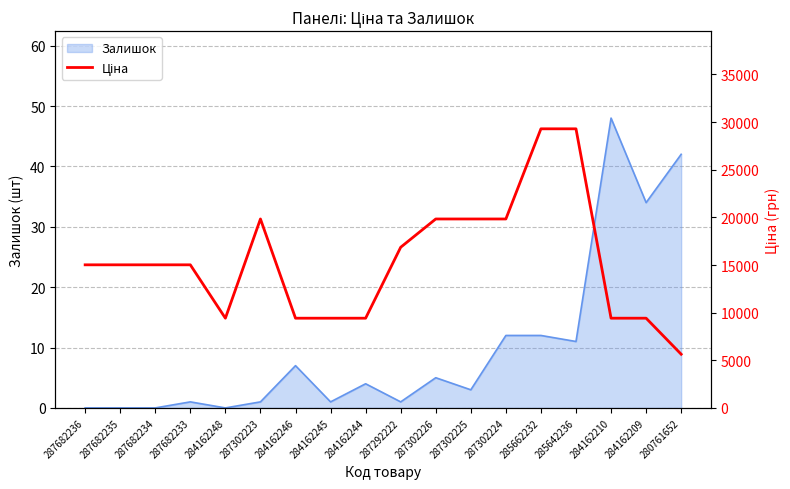

What is the change in value from 284162245 to 287292222?

+7446.3